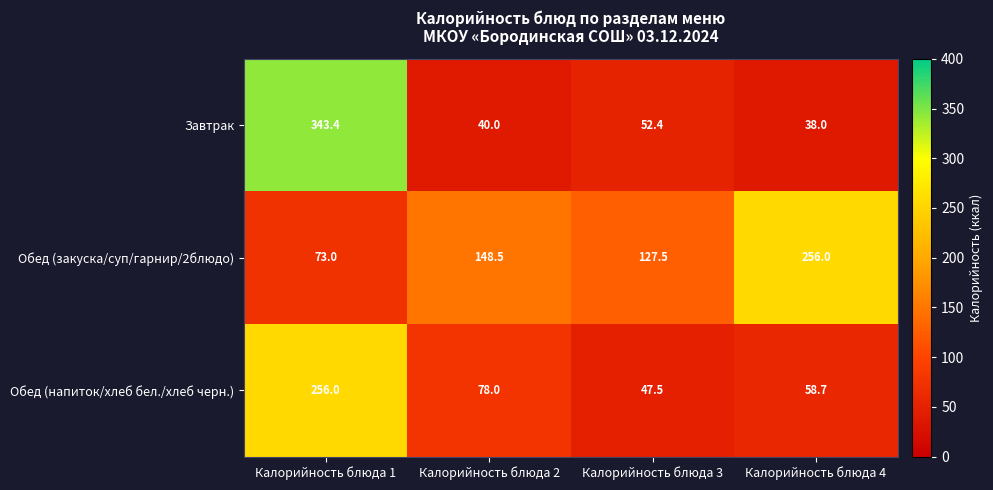

At how many categories does at least one series exceed 235?

2